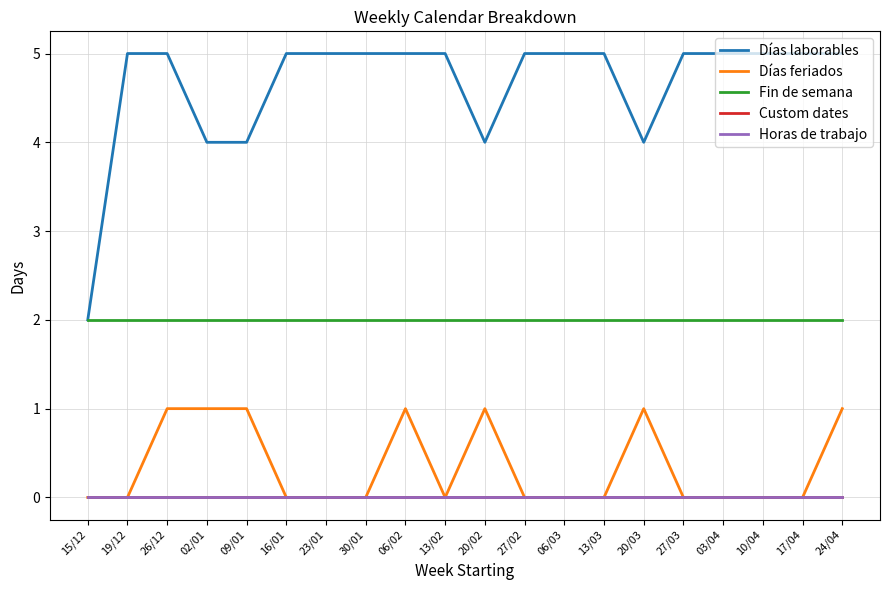

What position from the left is 10/04?

18